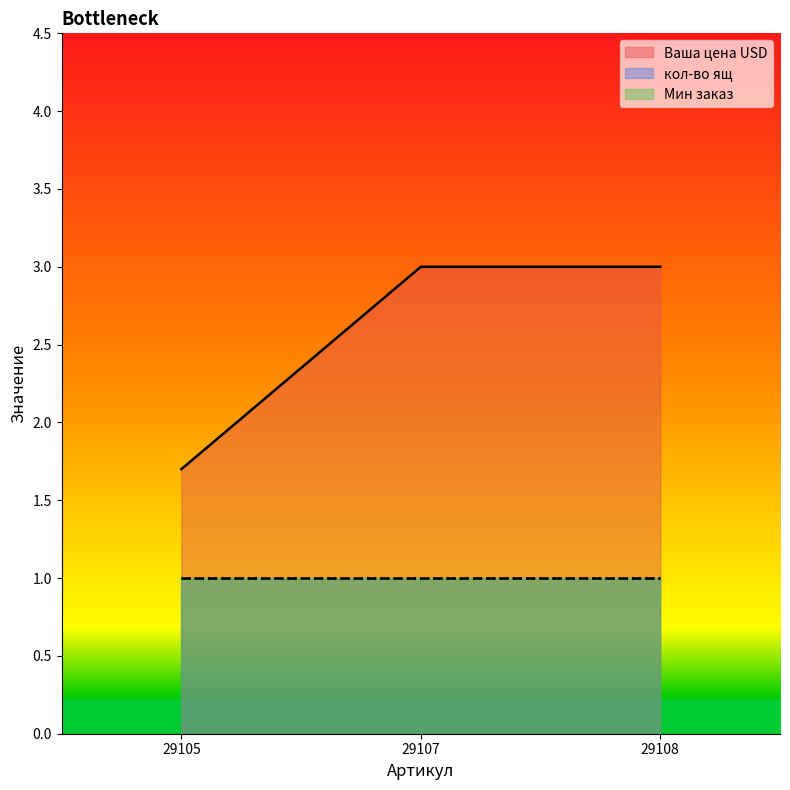

List the labels in order of Мин заказ value, largest first.

29105, 29107, 29108